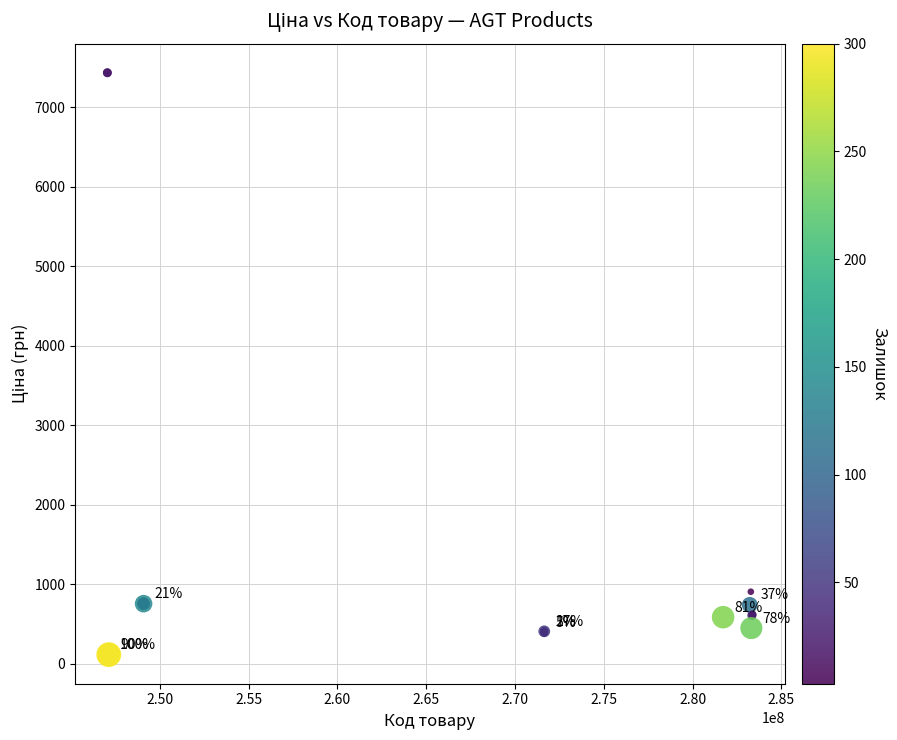

What Y value in the scatter plot is closest to 3773?

903.5